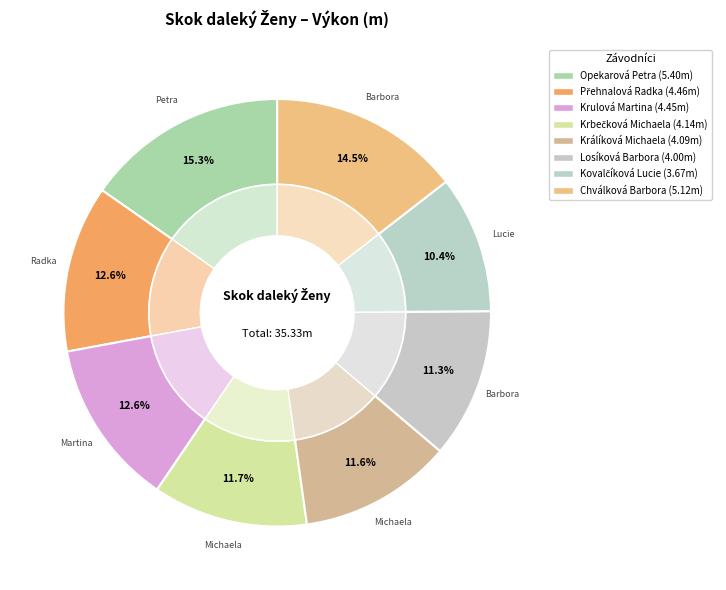

Is it true that Přehnalová Radka is 7% of the pie?

False